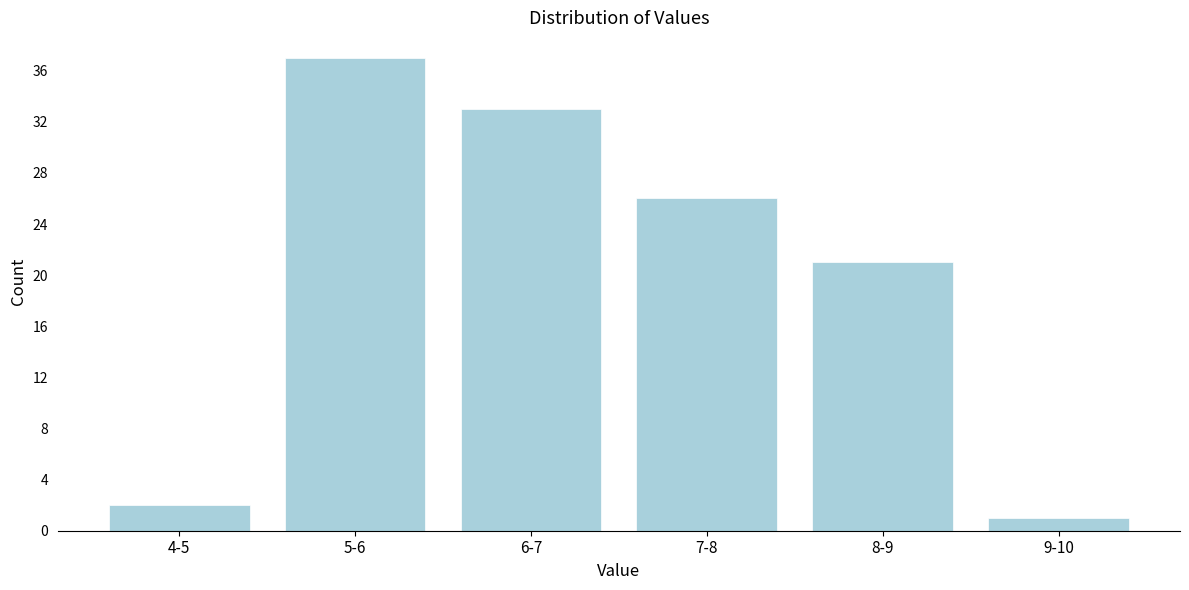

Reading left to right, extract all data points from this chart.

4-5=2	5-6=37	6-7=33	7-8=26	8-9=21	9-10=1